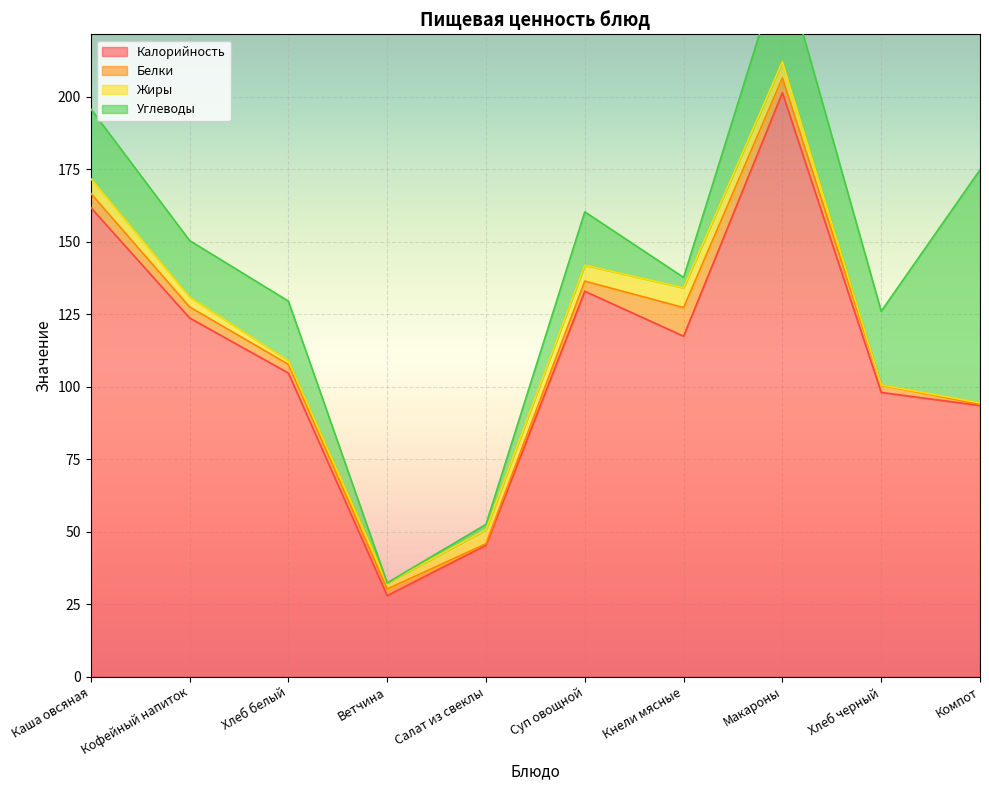

What is the value of the Углеводы point at the 2nd from the left?

19.5